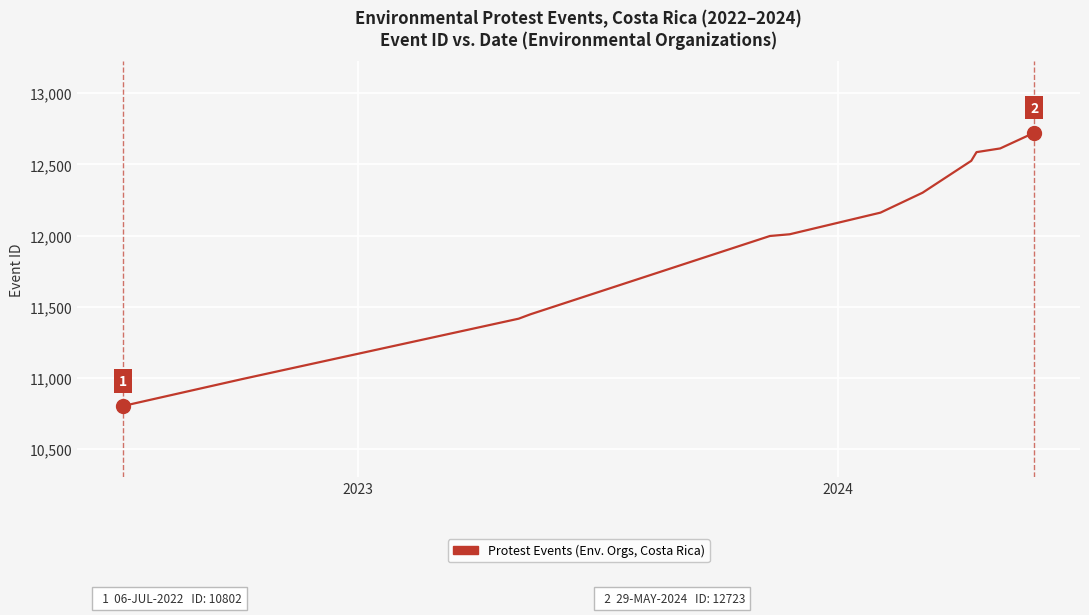

What is the smallest value displayed?

10802